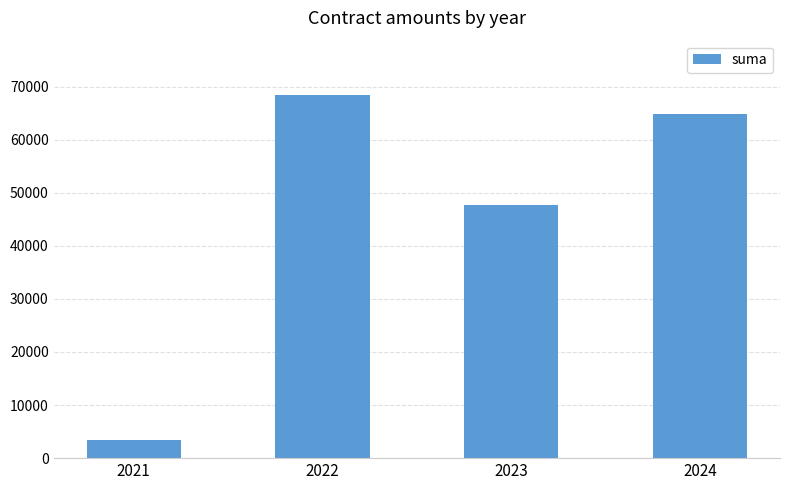

Reading left to right, transcribe all the data shown in this chart.

2021=3400.0	2022=68399.9	2023=47678.2	2024=64860.0